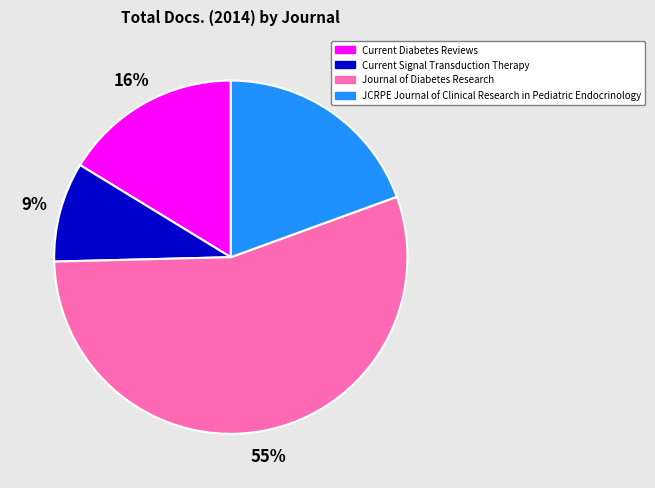

Which has a higher value, Current Diabetes Reviews or Current Signal Transduction Therapy?

Current Diabetes Reviews